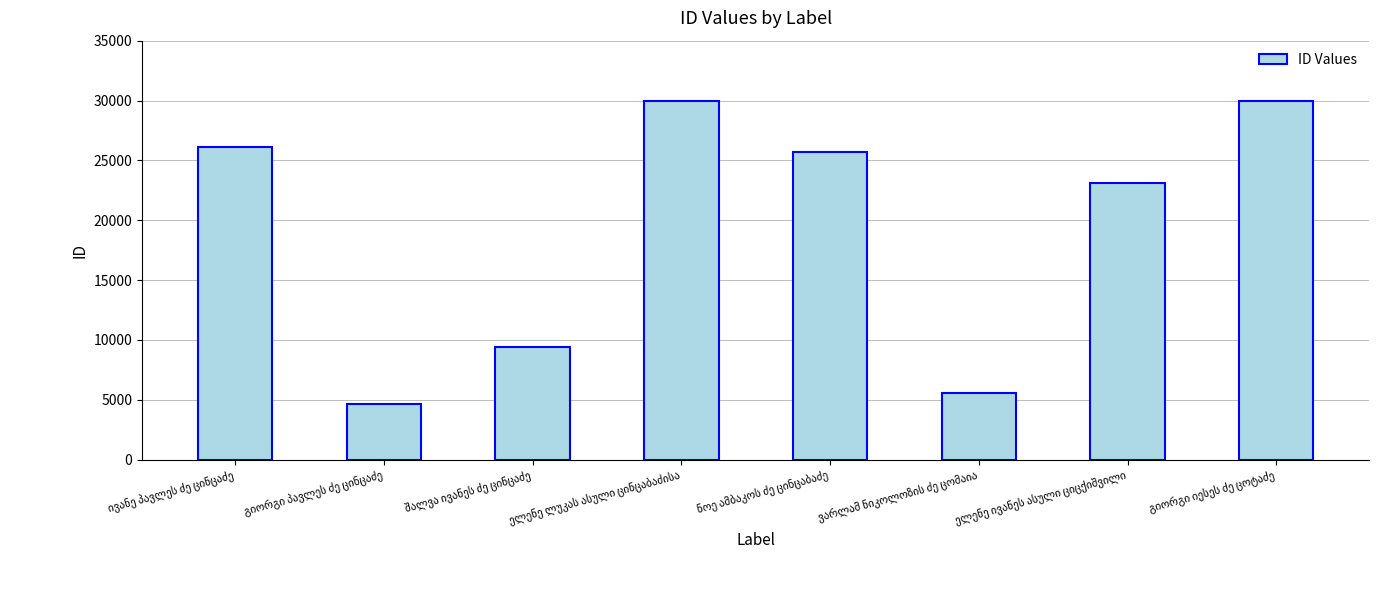

What is the average value?

19316